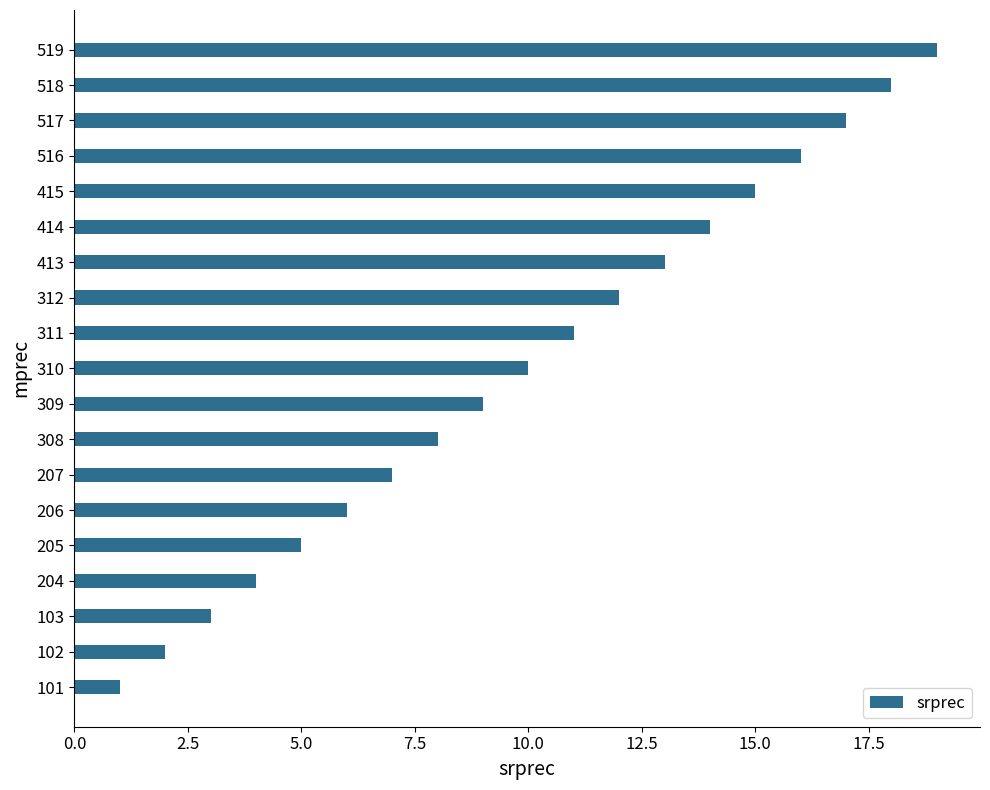

At which label is the value closest to 10?

310